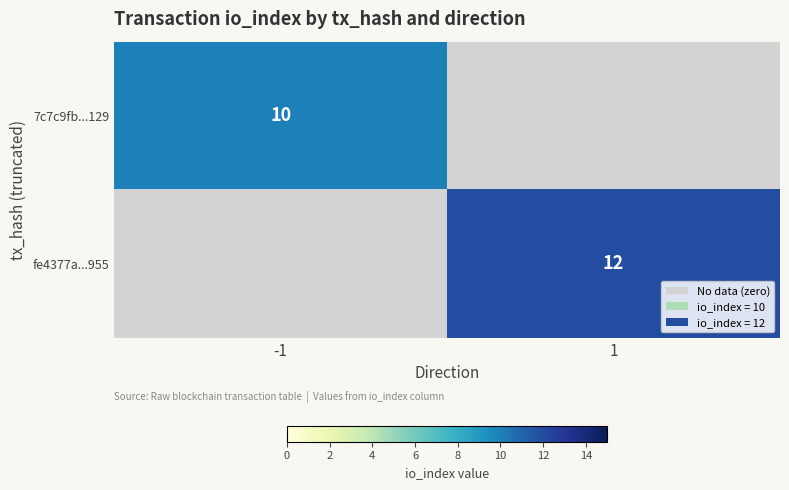

The value of 7c7c9fb...129 at -1 is 10. True or false?

True